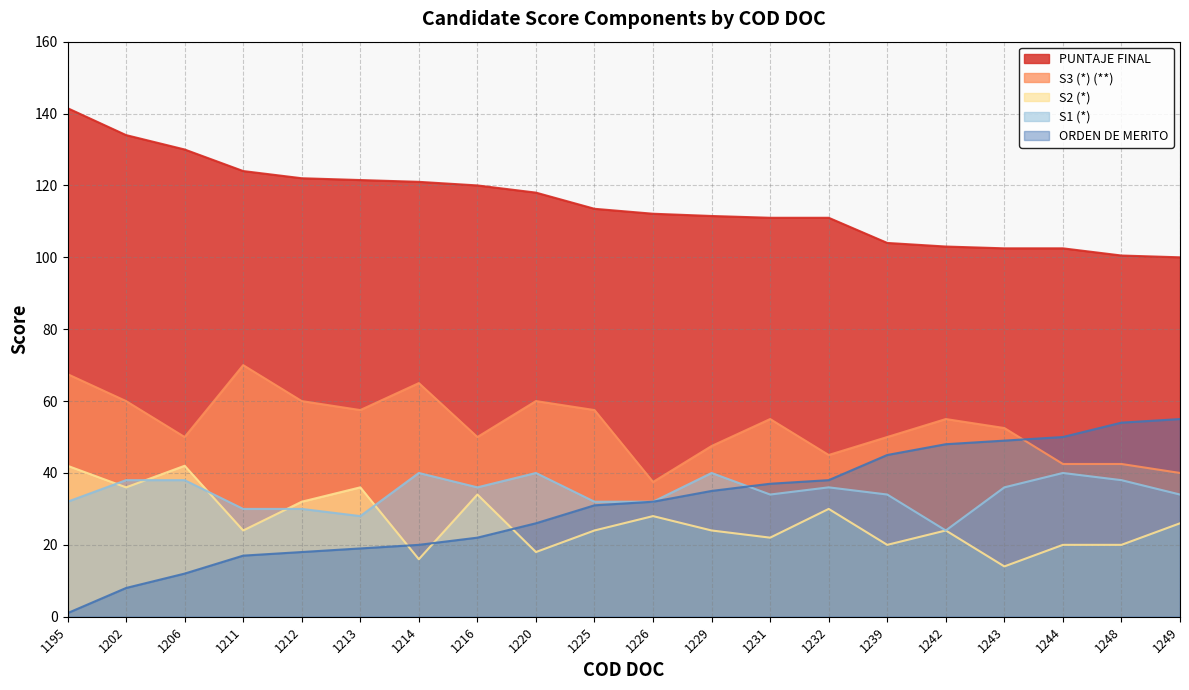

True or false: ORDEN DE MERITO and PUNTAJE FINAL cross at least once.

False